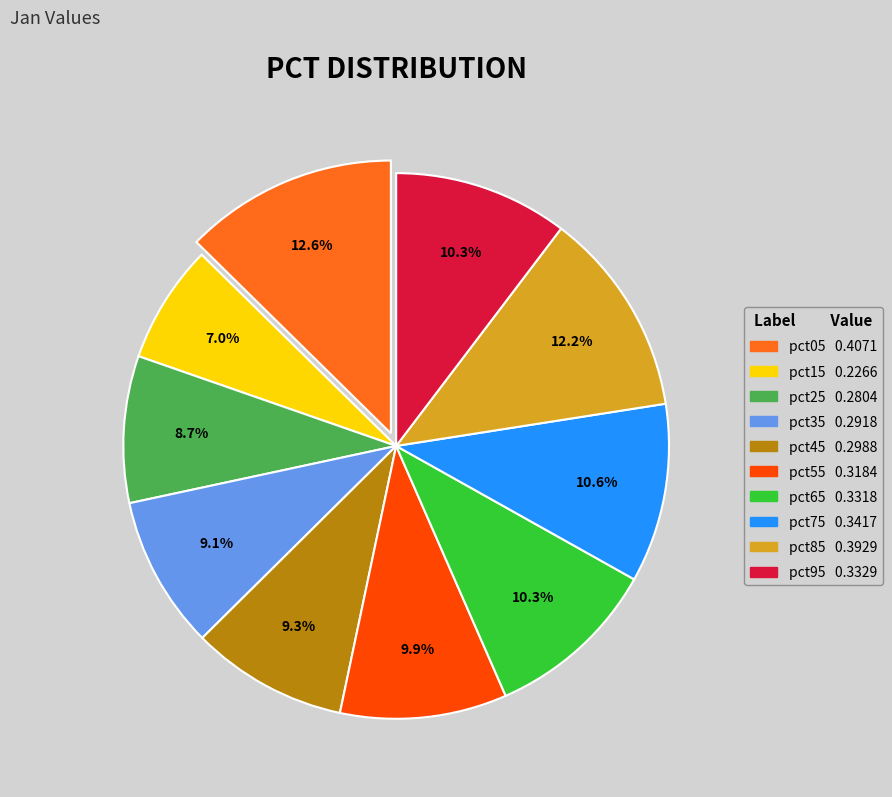

To the nearest percent, what portion does pct75 represent?

11%